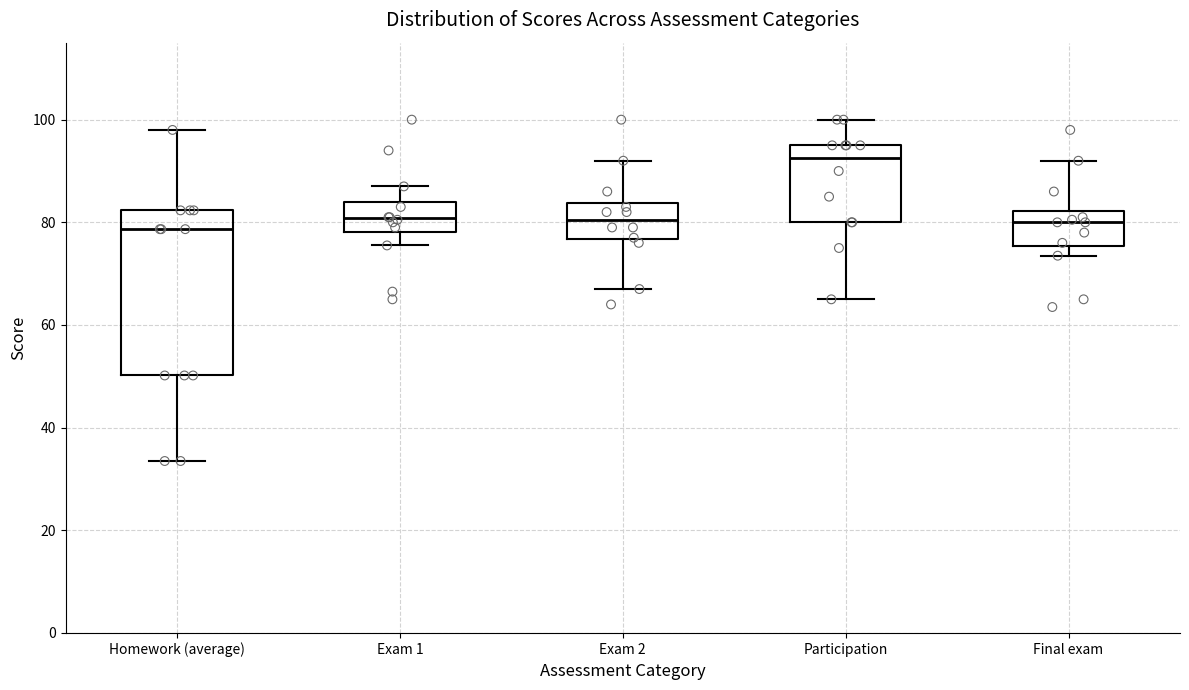

Reading left to right, transcribe this box plot: for each box, give where its median line is, the range the box spans, and where its two whiskers end, as read against the y-axis. The values are not printed on the chart, so give them approximately, as read against the axis.

Homework (average): median 78, box 50 to 82, whiskers 34 to 98
Exam 1: median 80, box 78 to 84, whiskers 76 to 88
Exam 2: median 80, box 76 to 84, whiskers 68 to 92
Participation: median 92, box 80 to 96, whiskers 66 to 100
Final exam: median 80, box 76 to 82, whiskers 74 to 92